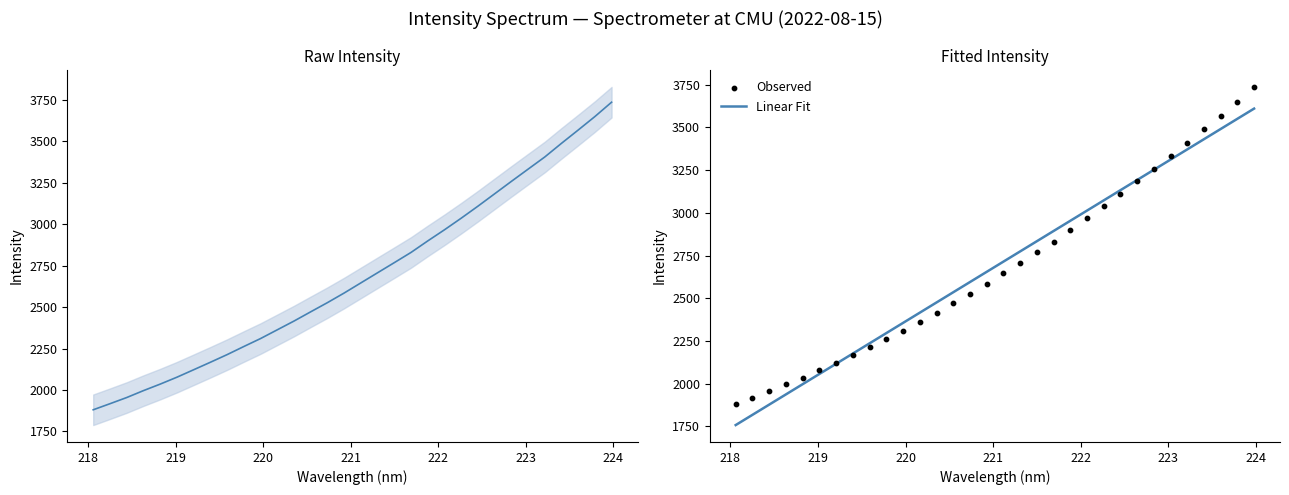

Which series has the largest total across all categories?

Linear Fit